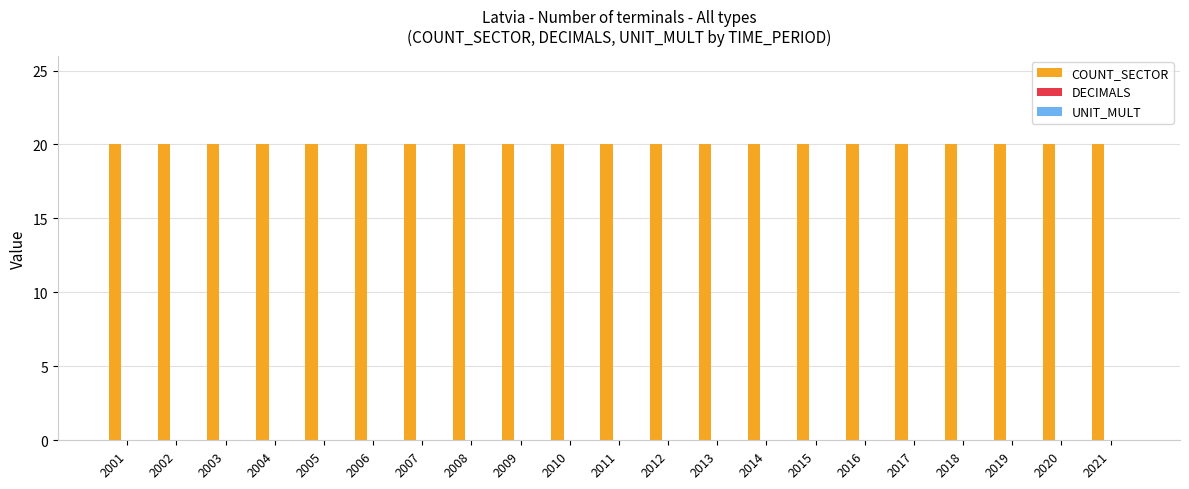

Reading left to right, extract all data points from this chart.

COUNT_SECTOR: 2001=20	2002=20	2003=20	2004=20	2005=20	2006=20	2007=20	2008=20	2009=20	2010=20	2011=20	2012=20	2013=20	2014=20	2015=20	2016=20	2017=20	2018=20	2019=20	2020=20	2021=20
DECIMALS: 2001=0	2002=0	2003=0	2004=0	2005=0	2006=0	2007=0	2008=0	2009=0	2010=0	2011=0	2012=0	2013=0	2014=0	2015=0	2016=0	2017=0	2018=0	2019=0	2020=0	2021=0
UNIT_MULT: 2001=0	2002=0	2003=0	2004=0	2005=0	2006=0	2007=0	2008=0	2009=0	2010=0	2011=0	2012=0	2013=0	2014=0	2015=0	2016=0	2017=0	2018=0	2019=0	2020=0	2021=0